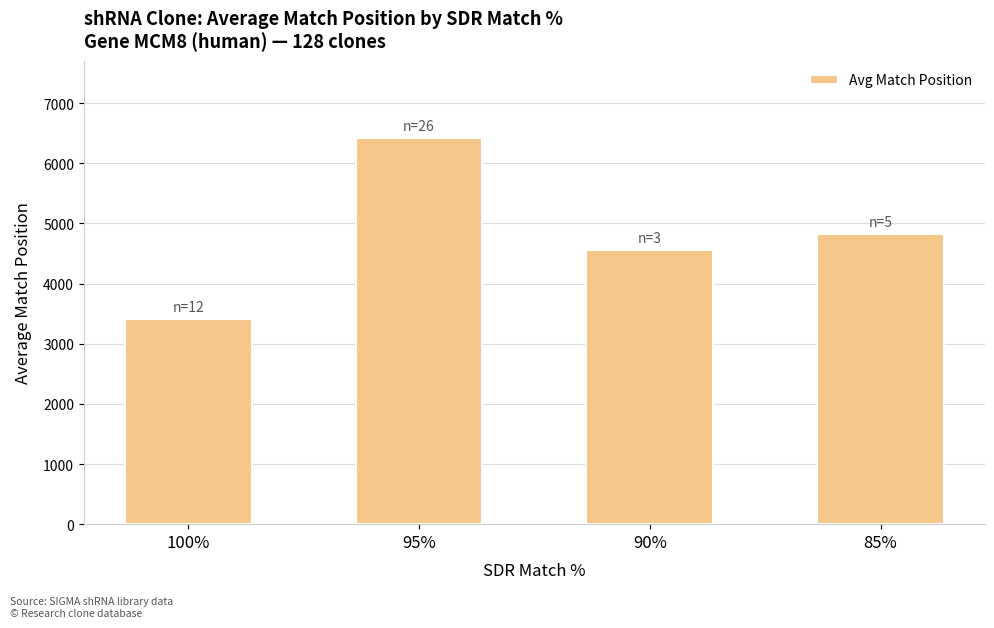

What is the label of the 4th bar from the right?

100%